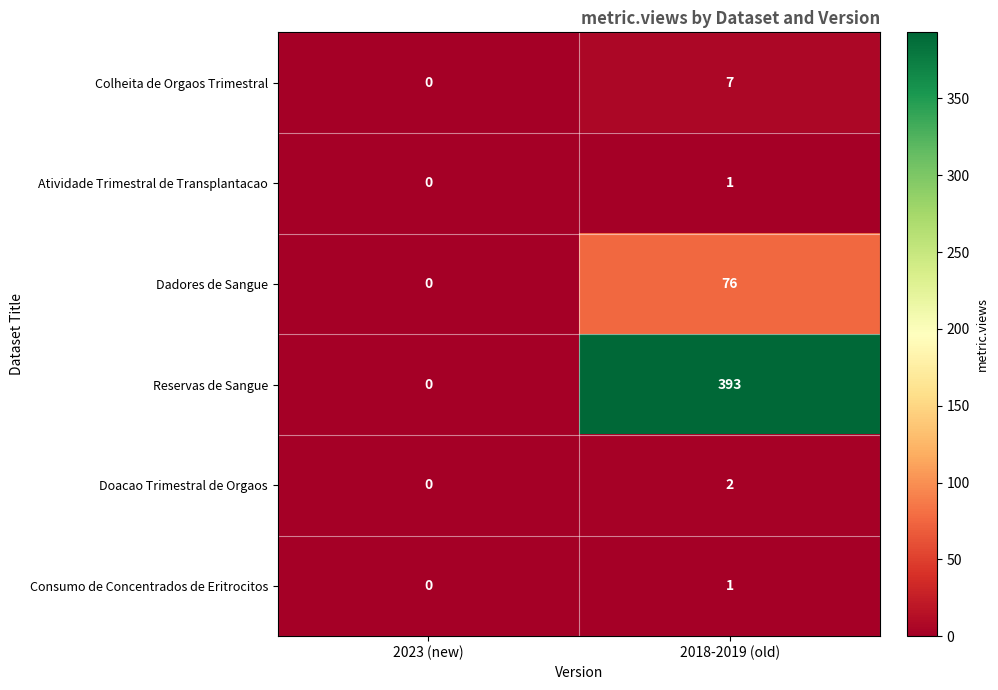

How many distinct data groups are displayed?

6